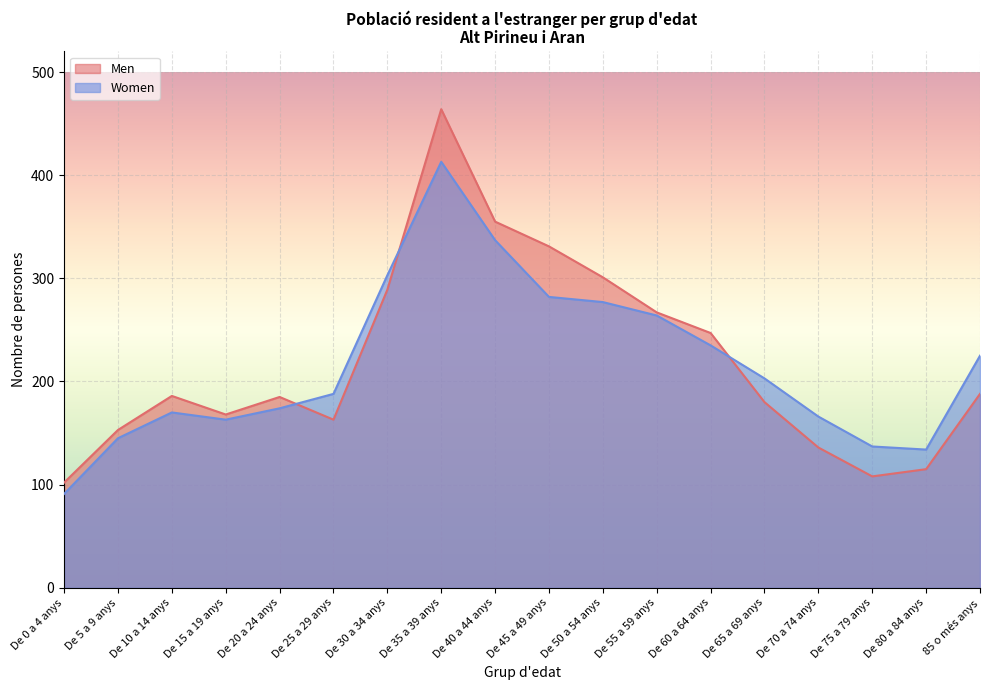

At which label does Men first exceed 186?

De 30 a 34 anys